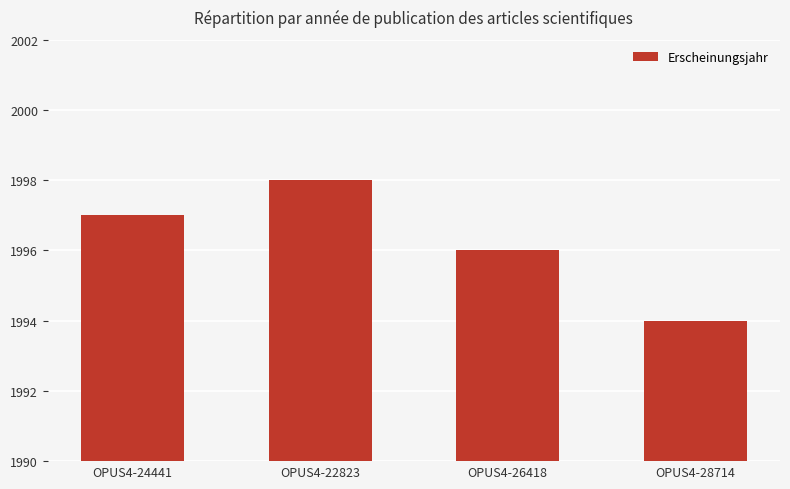

What is the ratio of the value at OPUS4-28714 to the value at OPUS4-24441?

1.0